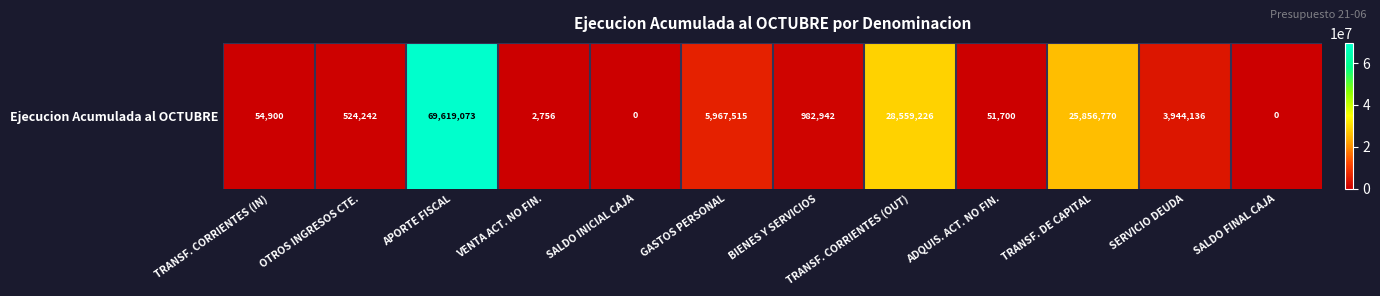

Approximately how many times larger is the value at TRANSF. DE CAPITAL compared to SERVICIO DEUDA?

6.6